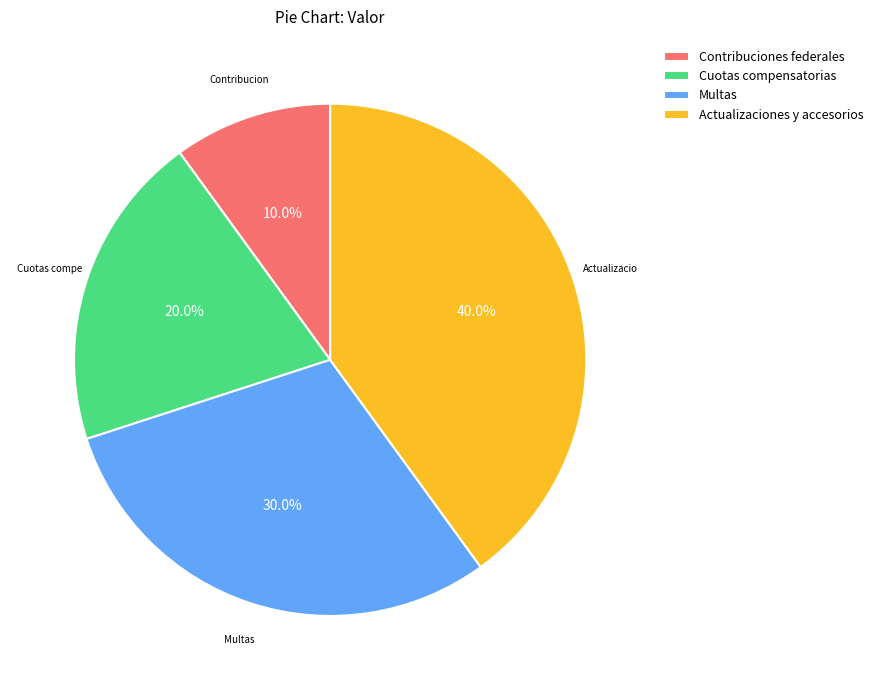

Is Actualizaciones y accesorios the majority of the pie?

No